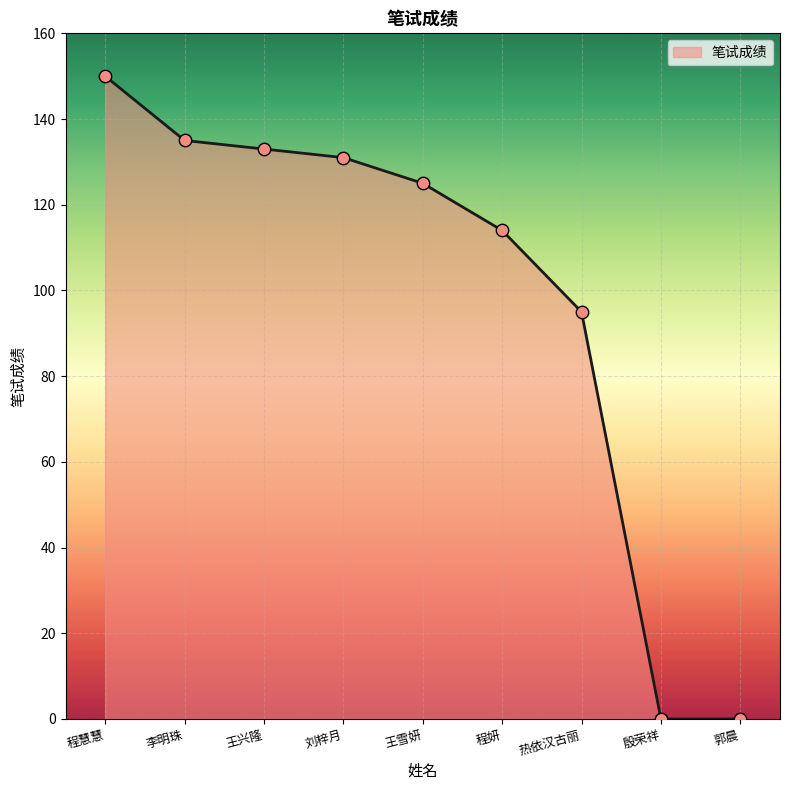

What is the ratio of the value at 程妍 to the value at 热依汉古丽?

1.2